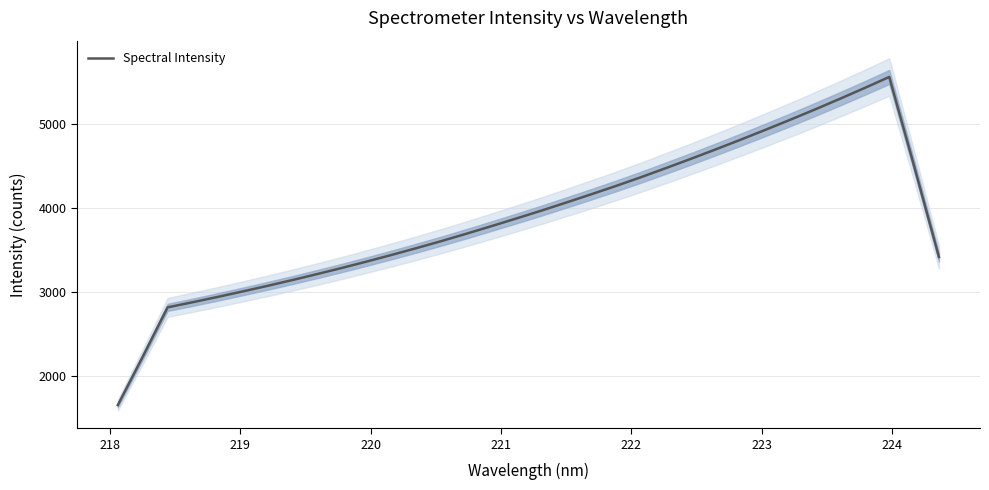

What is the highest value of the Spectral Intensity series?

5553.8